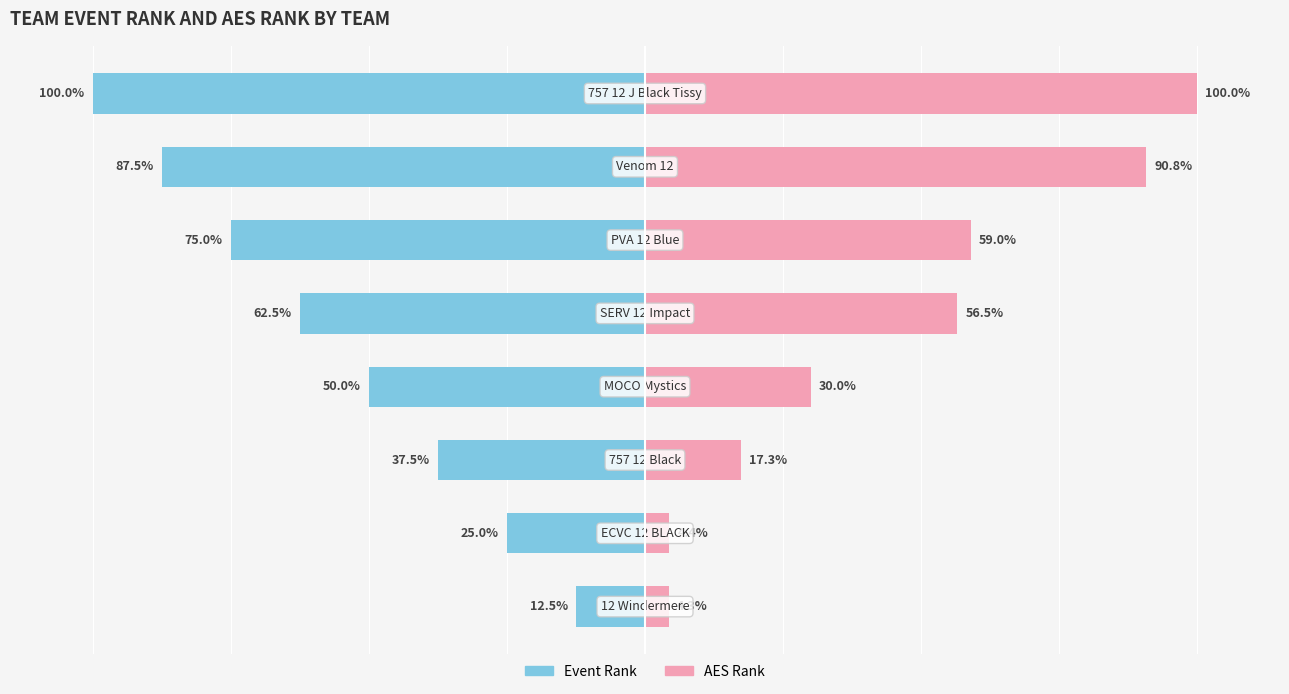

Reading left to right, transcribe all the data shown in this chart.

Event Rank: 0=-12.5	1=-25.0	2=-37.5	3=-50.0	4=-62.5	5=-75.0	6=-87.5	7=-100.0
AES Rank: 0=4.3	1=4.4	2=17.3	3=30.0	4=56.5	5=59.0	6=90.8	7=100.0